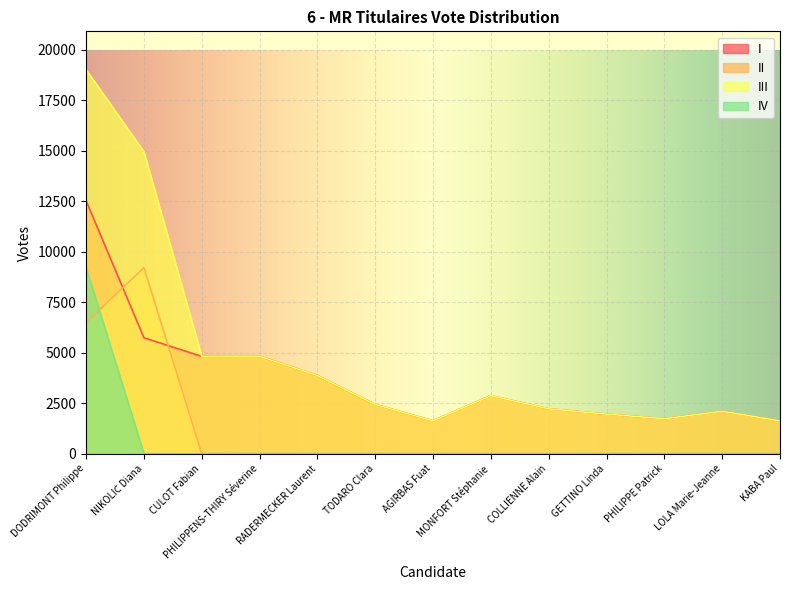

What is the spread (max minus min) of values at KABA Paul?

1626